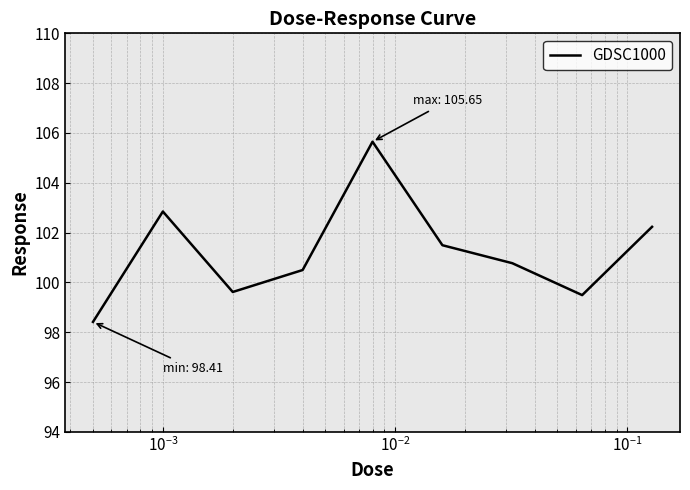

What is the difference between the maximum and minimum values?

7.2